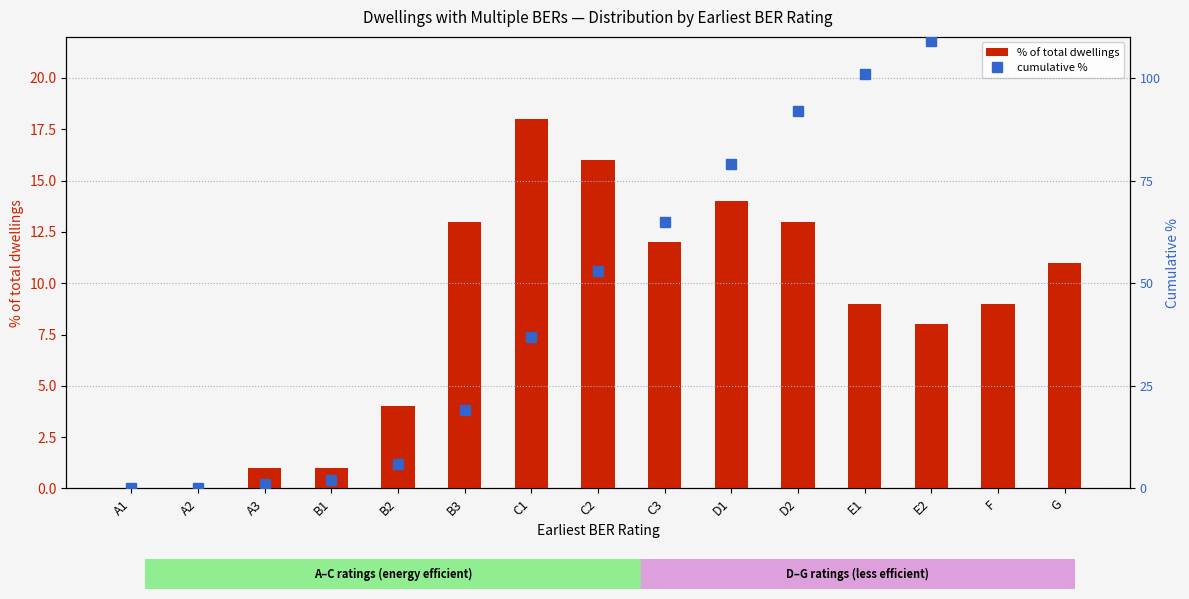

Read the cumulative % value at E1.

101